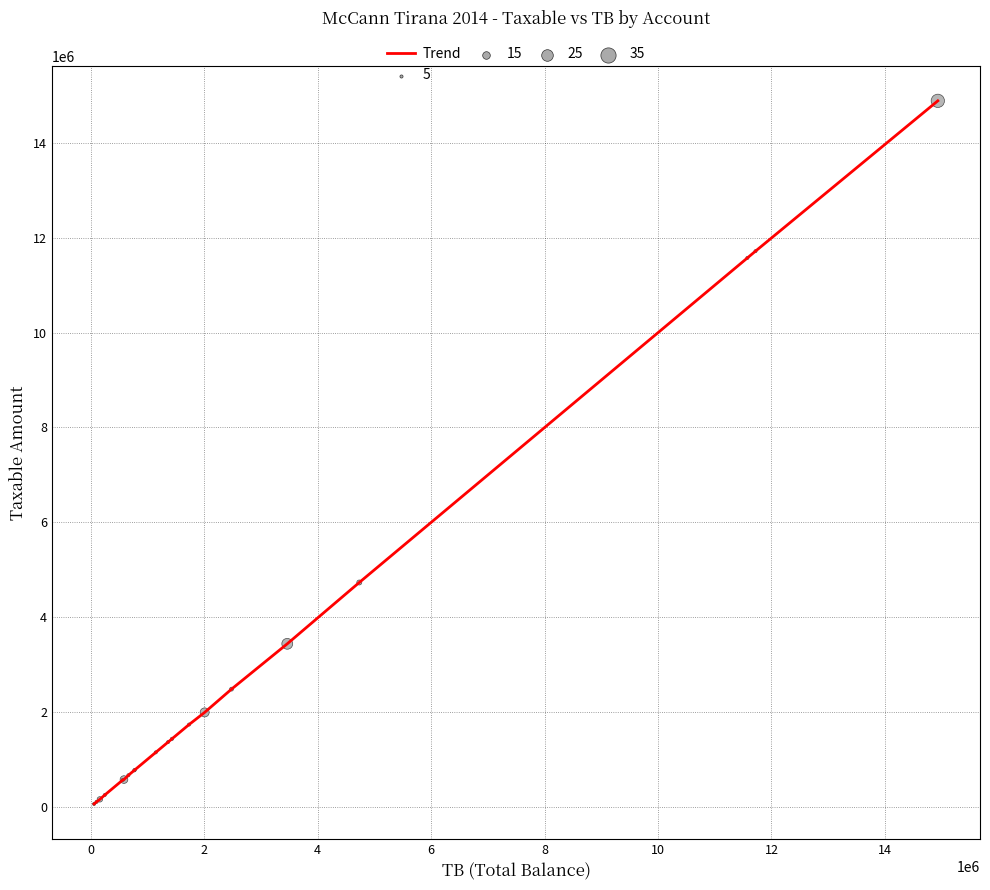

What is the maximum value shown in the chart?

14887859.8